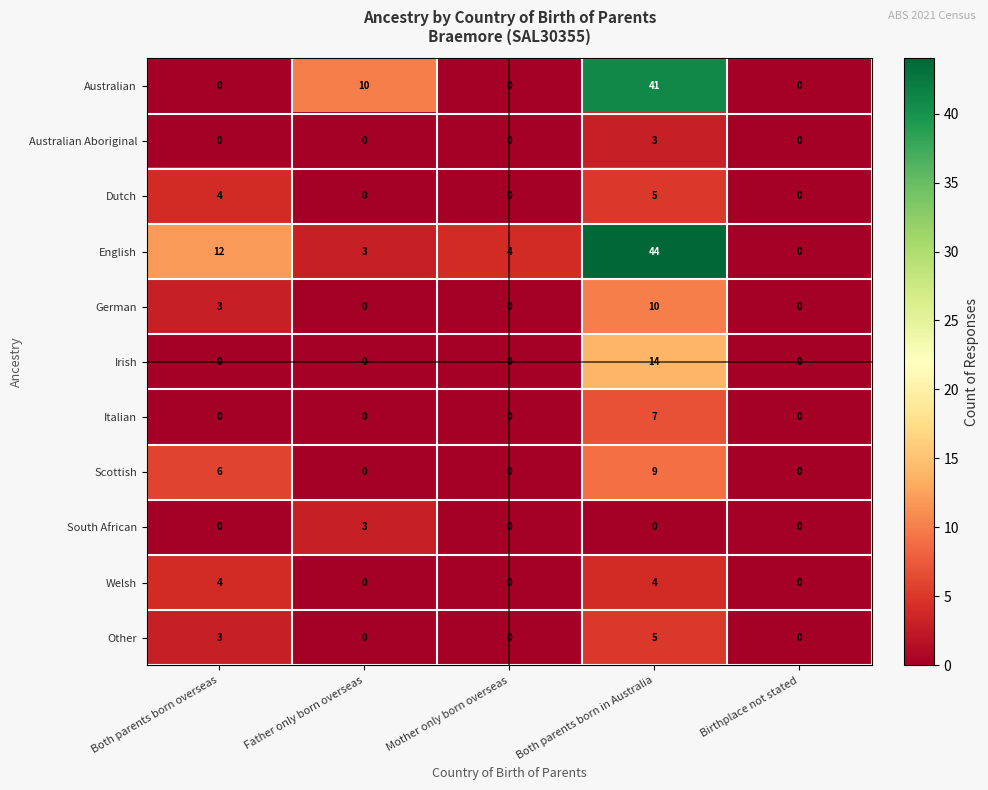

True or false: Scottish has a value of 0 at Mother only born overseas.

True